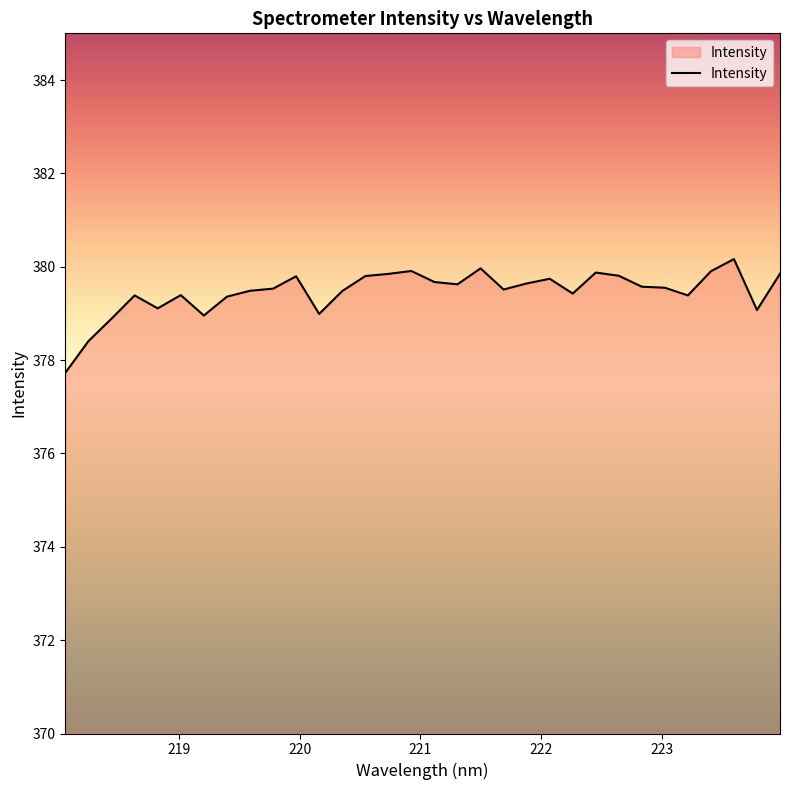

What is the greatest value displayed?

380.2